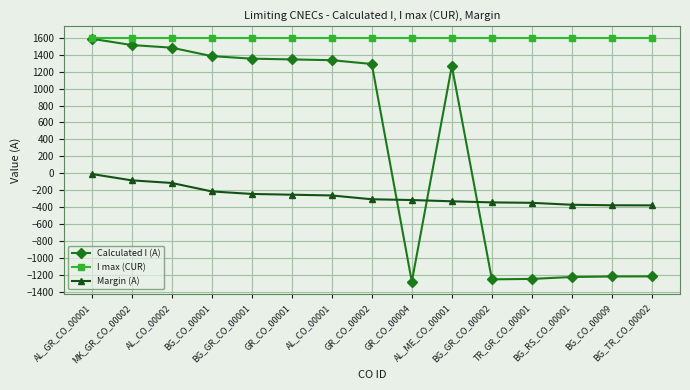

At which category is the sum across all series the highest?

AL_GR_CO_00001